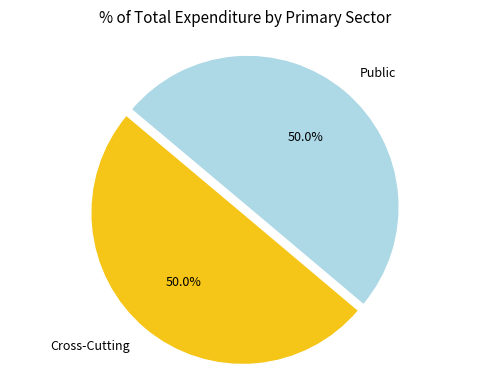

The Public slice represents 50% of the pie. True or false?

True